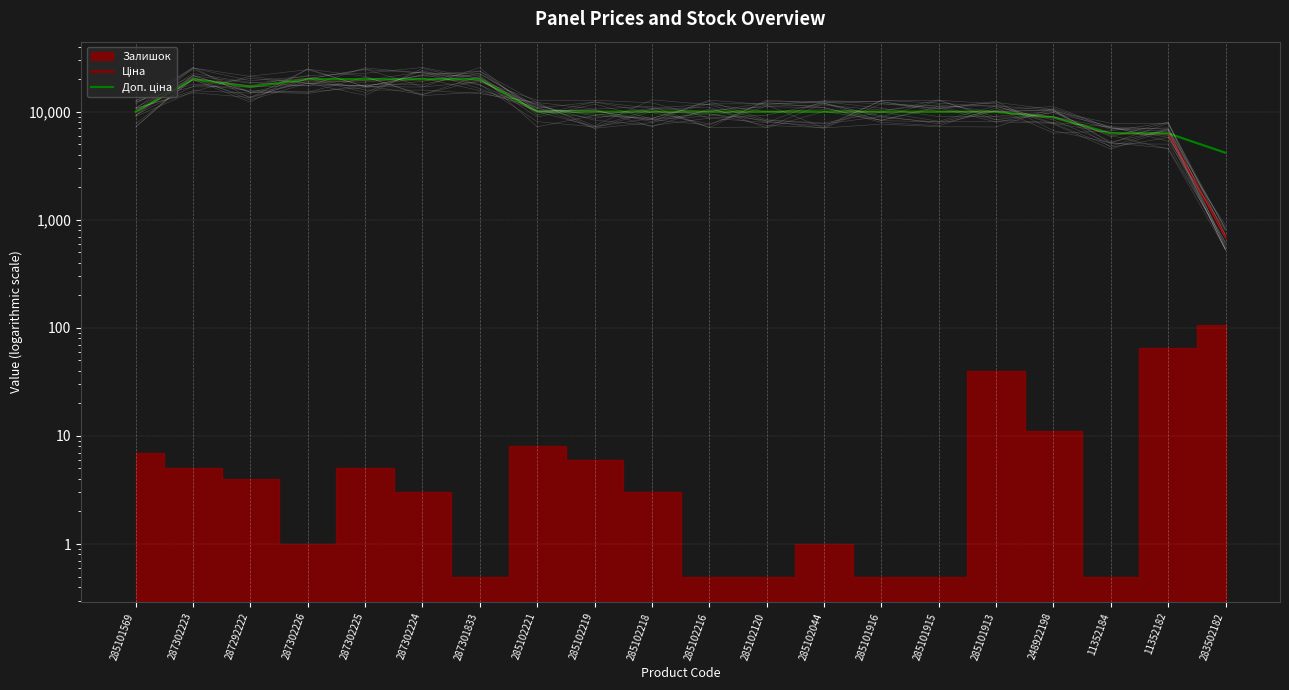

What is the label of the 16th point from the right?

287302225